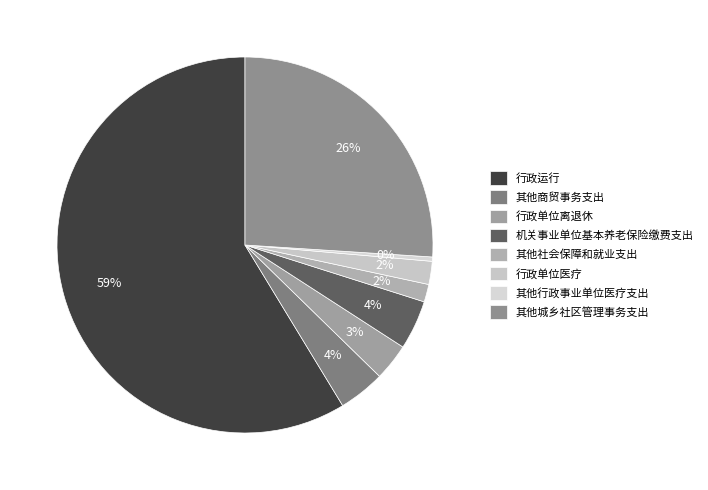

To the nearest percent, what is the average slice percentage?

12%